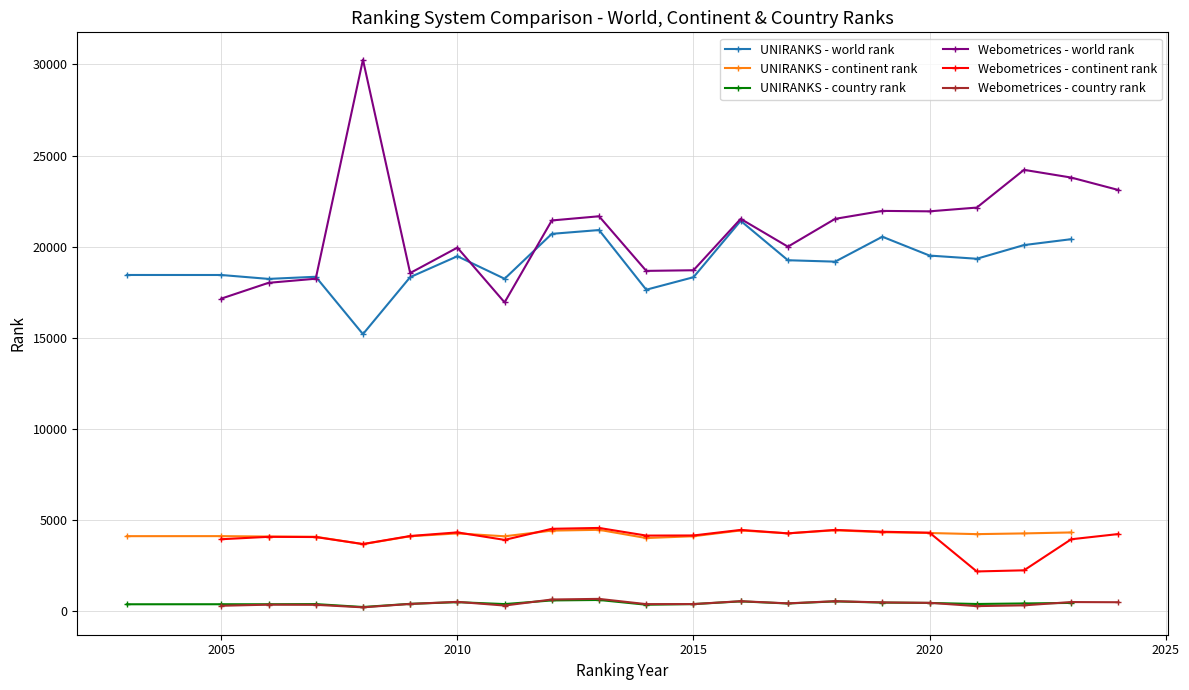

True or false: Webometrices - continent rank and UNIRANKS - world rank intersect in this chart.

False